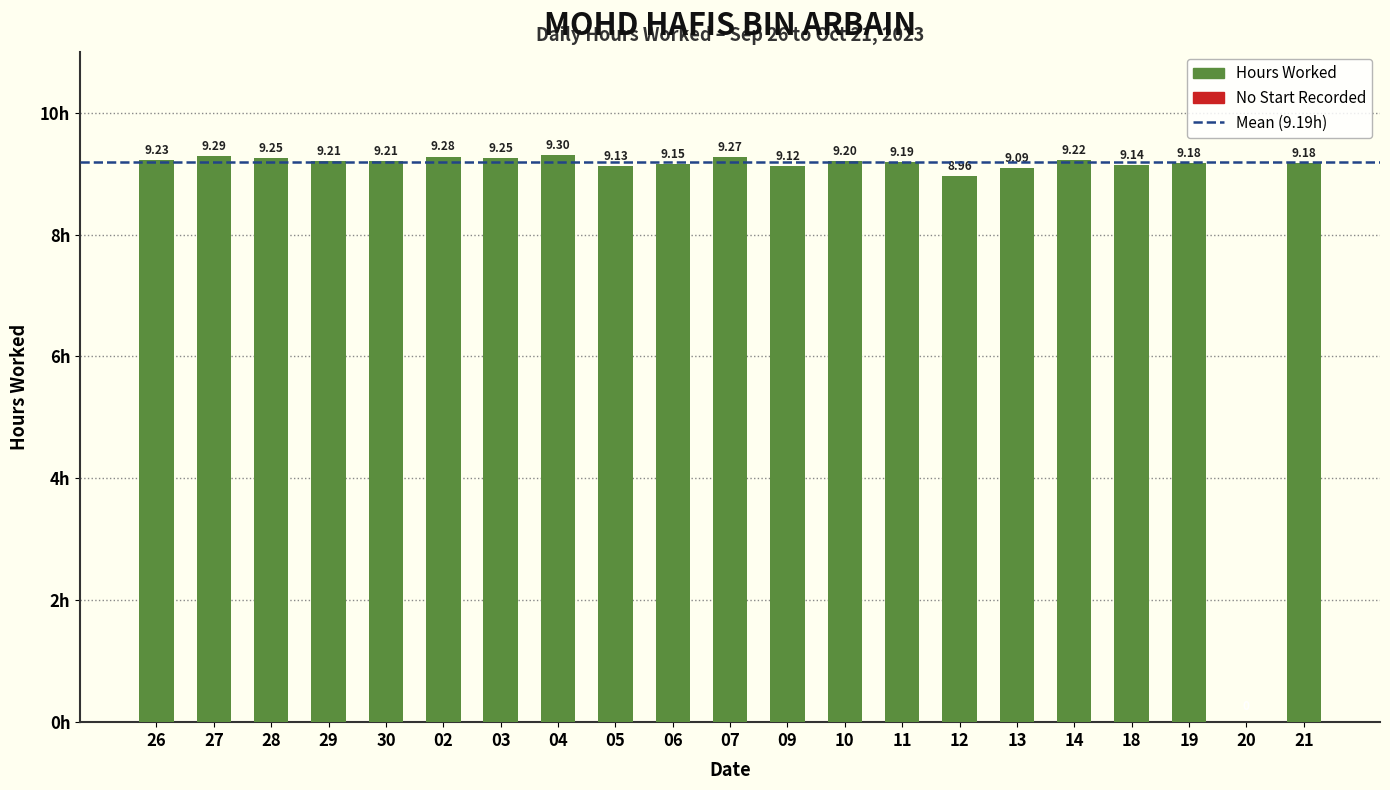

What is the maximum value shown in the chart?

9.3